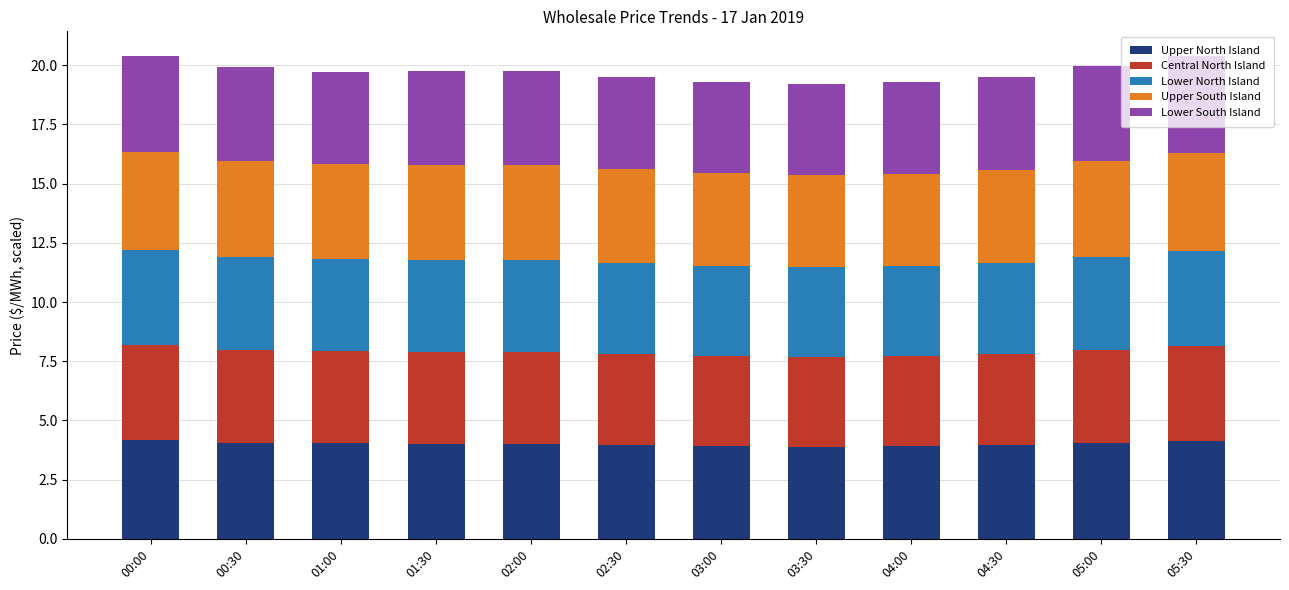

What is the highest value of the Upper North Island series?

4.2